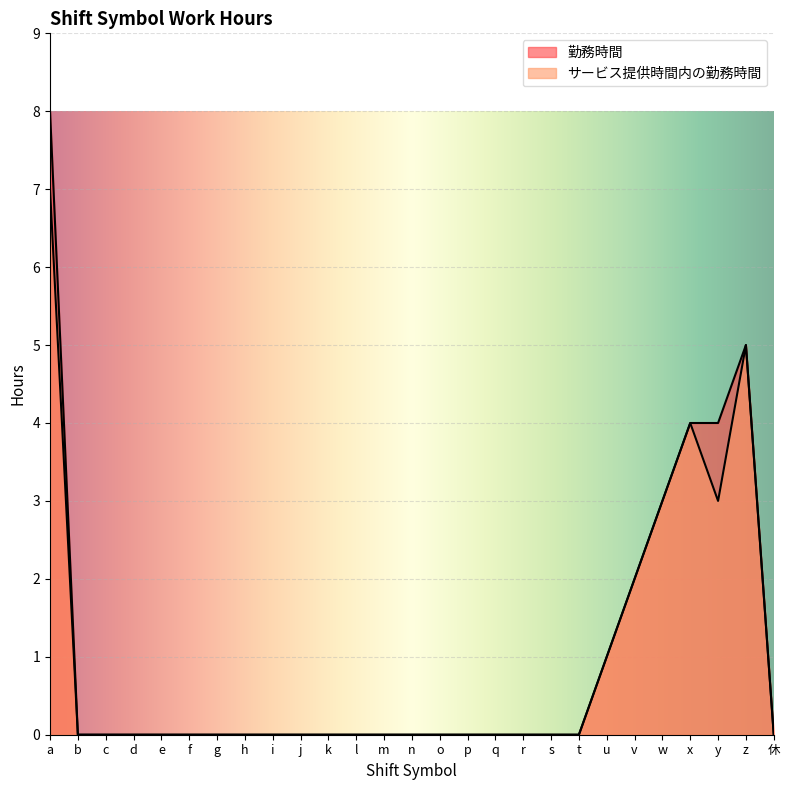

The value of サービス提供時間内の勤務時間 at a is 7. True or false?

True